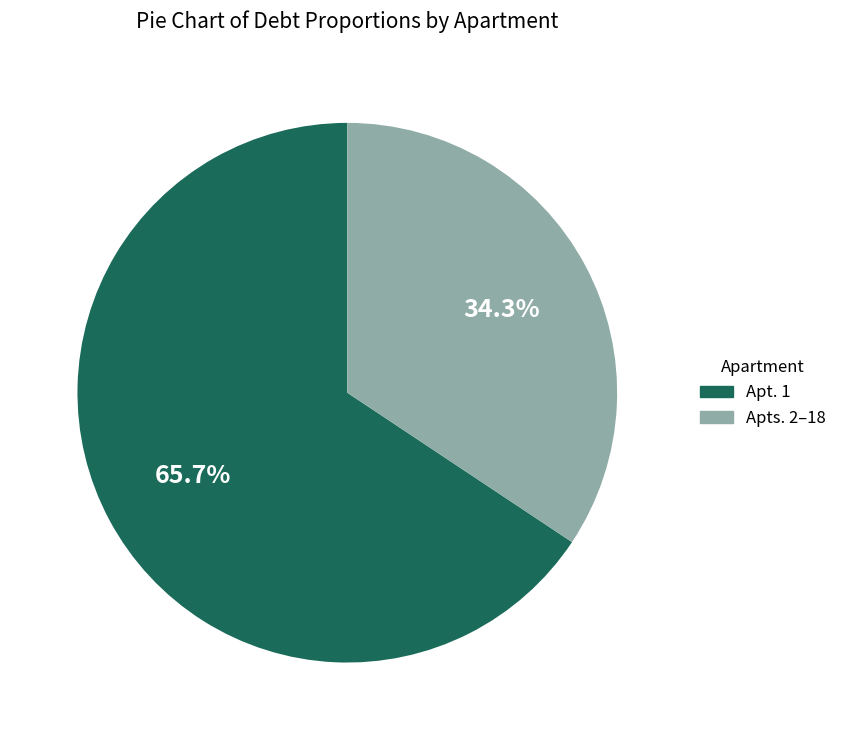

How many segments does this pie chart have?

2